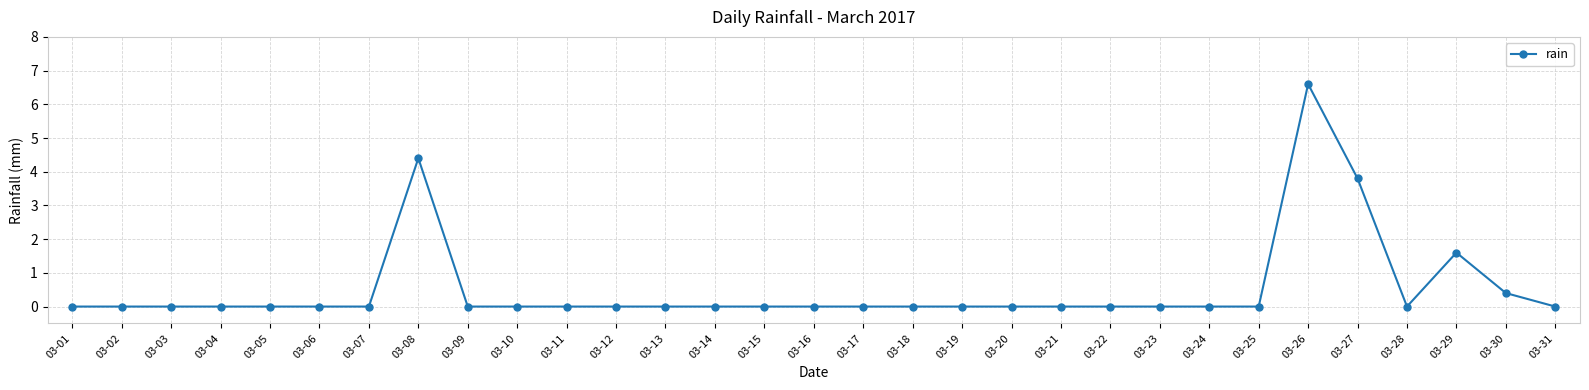

True or false: the data has more than 0 interior local peaks.

True